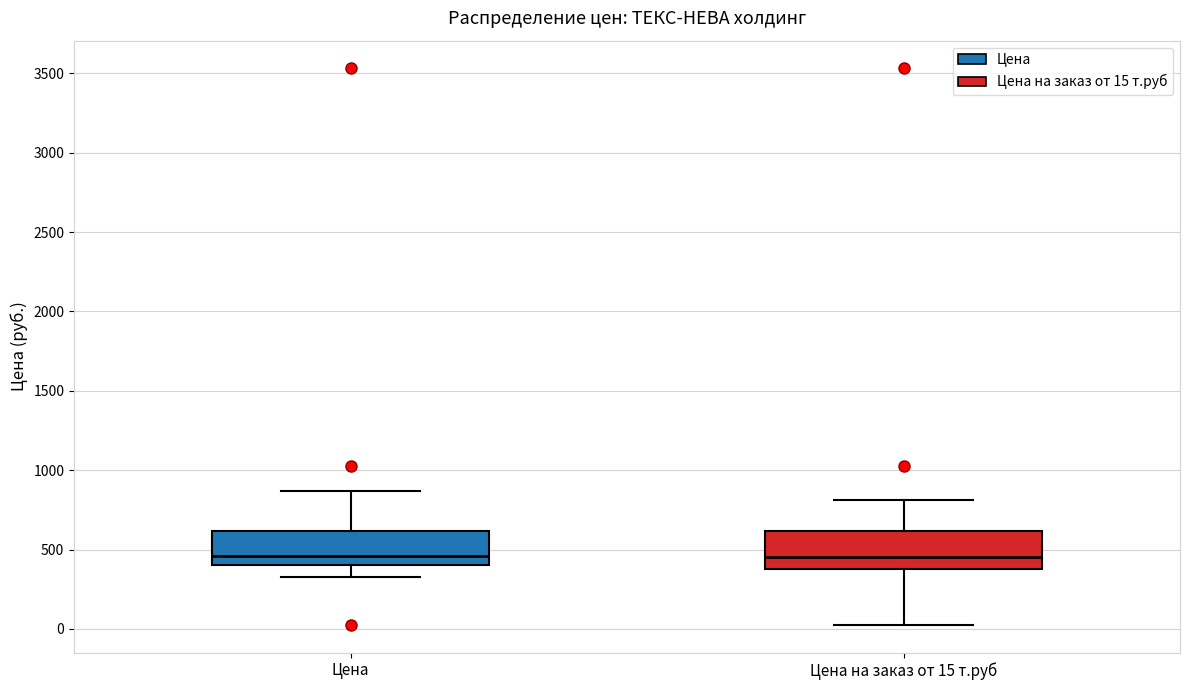

Reading left to right, transcribe this box plot: for each box, give where its median line is, the range the box spans, and where its two whiskers end, as read against the y-axis. The values are not printed on the chart, so give them approximately, as read against the axis.

Цена: median 450, box 400 to 600, whiskers 300 to 850
Цена на заказ от 15 т.руб: median 450, box 400 to 600, whiskers 50 to 800